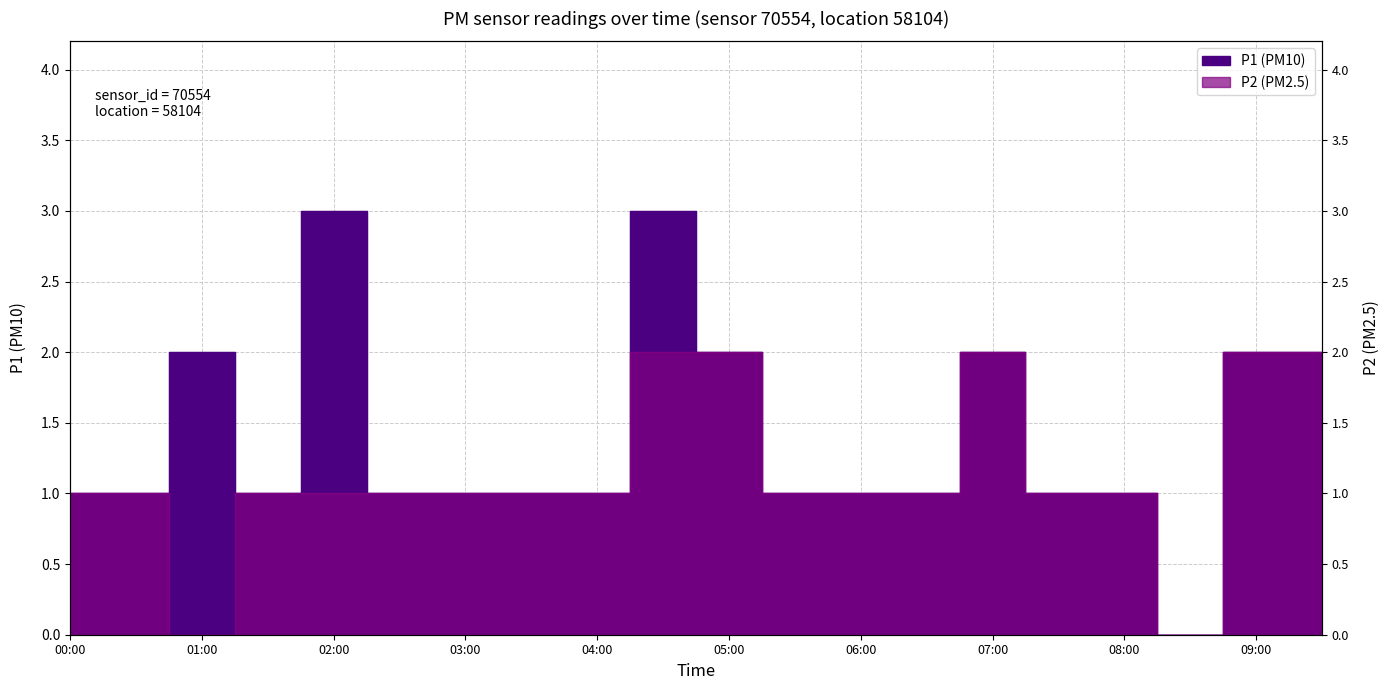

Reading left to right, extract all data points from this chart.

P1: 00:00=1	00:30=1	01:00=2	01:30=1	02:00=3	02:30=1	03:00=1	03:30=1	04:00=1	04:30=3	05:00=2	05:30=1	06:00=1	06:30=1	07:00=2	07:30=1	08:00=1	08:30=0	09:00=2	09:30=2
P2: 00:00=1	00:30=1	01:00=0	01:30=1	02:00=1	02:30=1	03:00=1	03:30=1	04:00=1	04:30=2	05:00=2	05:30=1	06:00=1	06:30=1	07:00=2	07:30=1	08:00=1	08:30=0	09:00=2	09:30=2